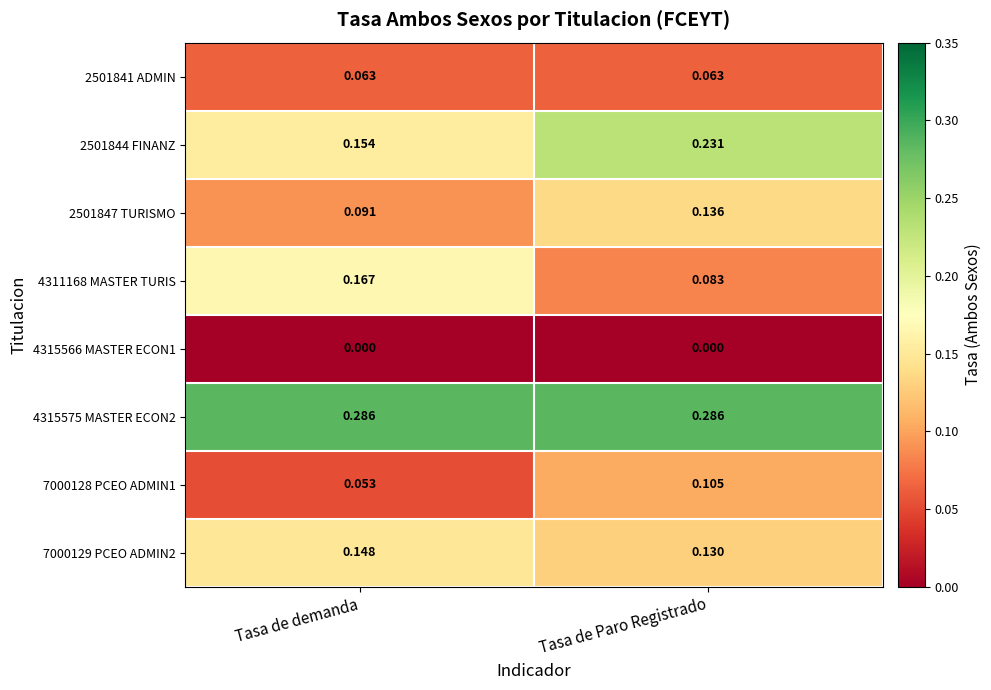

Rank the categories by 7000129 PCEO ADMIN2 value from lowest to highest.

Tasa de Paro Registrado, Tasa de demanda